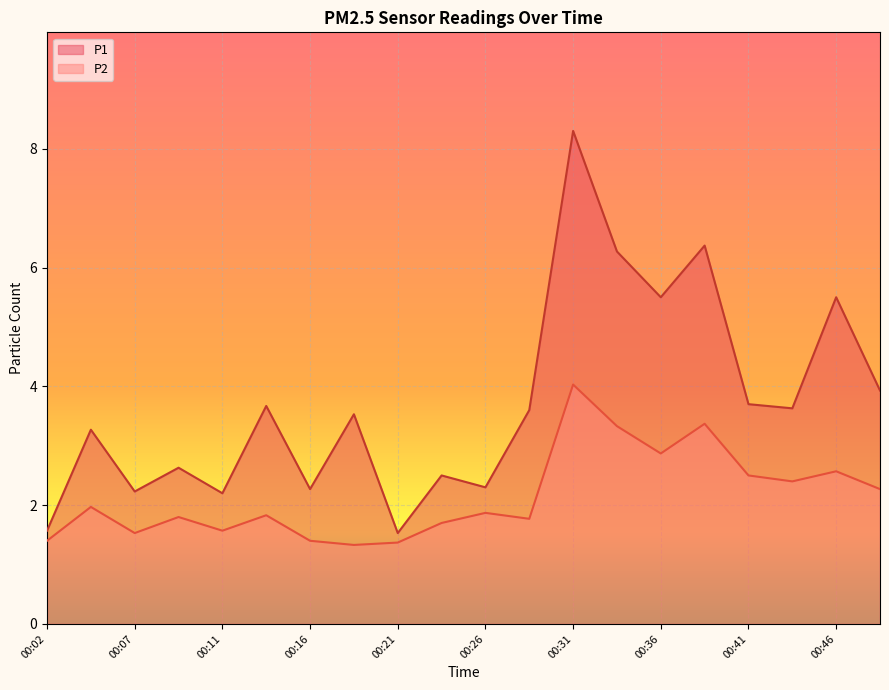

How many lines are shown in the chart?

2